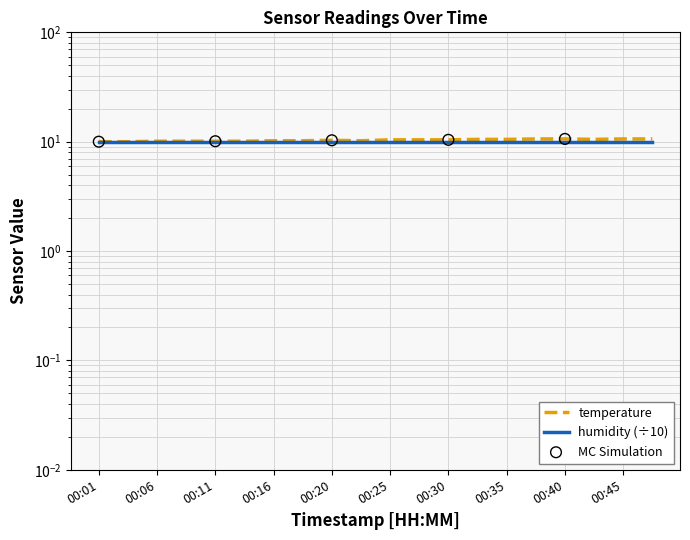

Approximately how many times larger is the value at 00:23 compared to 00:18?

1.0